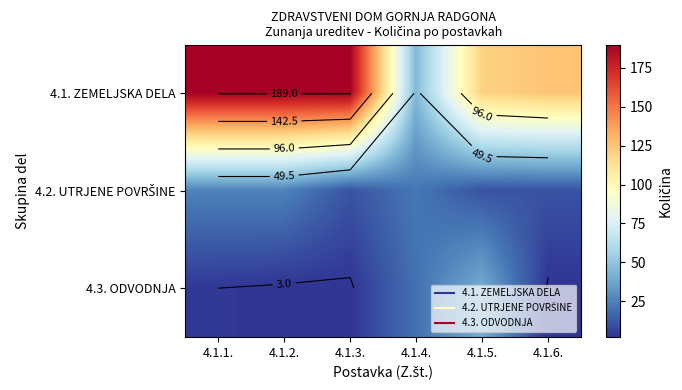

Which series has the widest spread of values?

4.1. ZEMELJSKA DELA